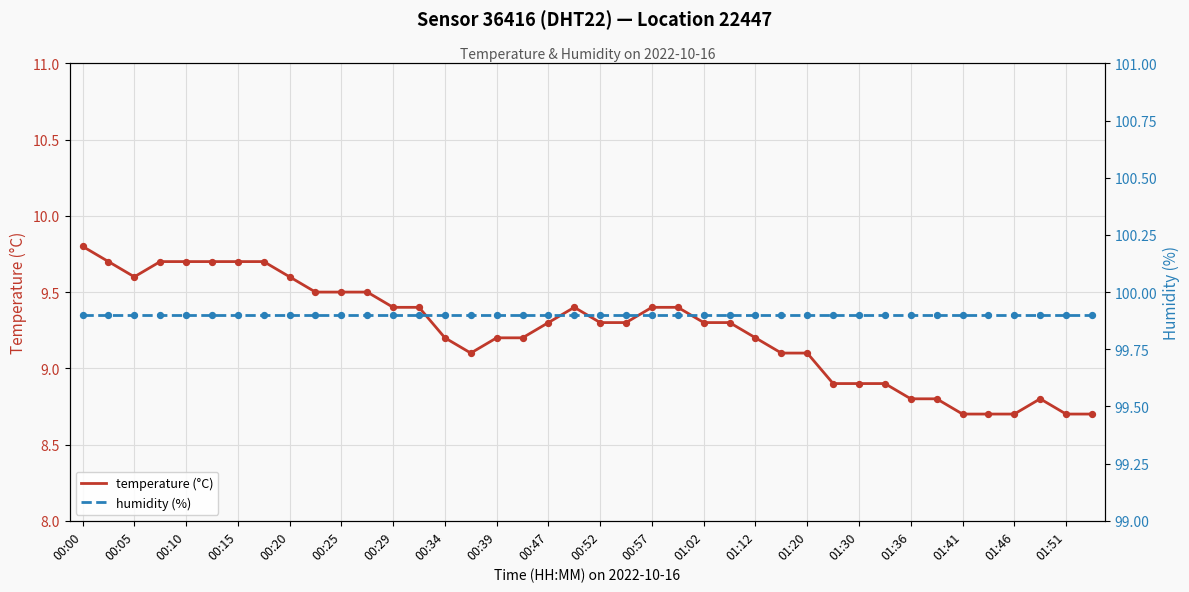

True or false: temperature (°C) has a value of 2.5 at 01:46.

False